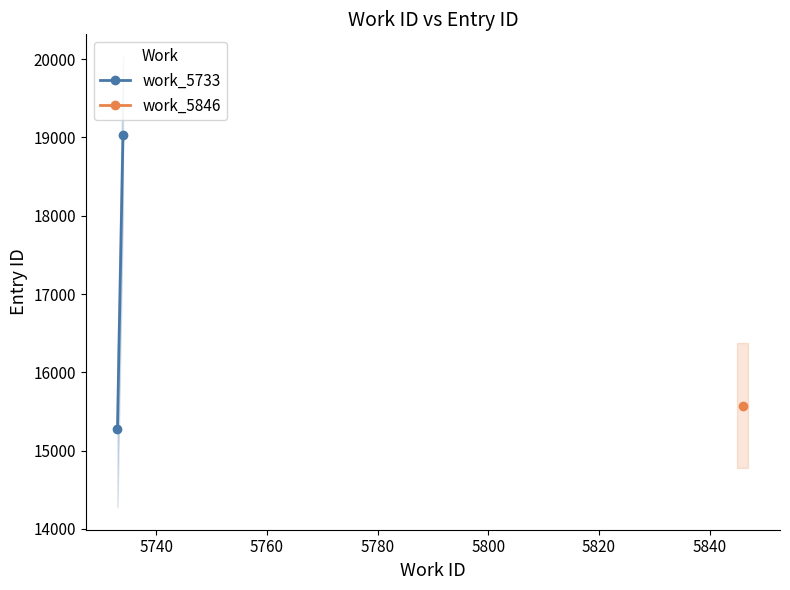

What is the minimum value shown in the chart?

15277